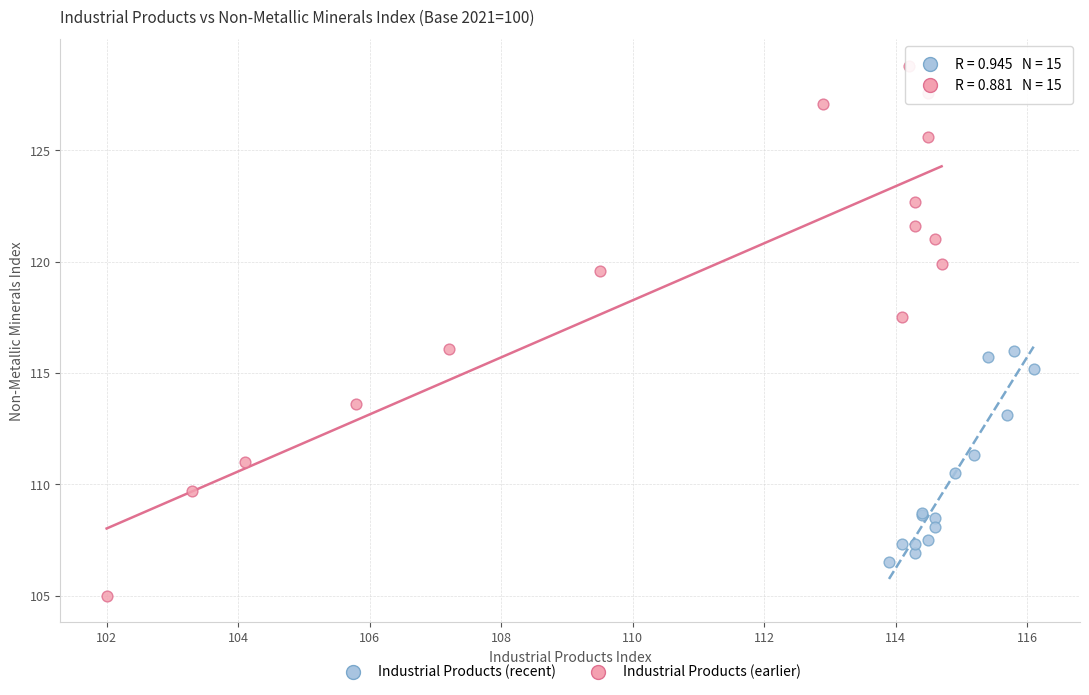

Which series has the largest Y range (max minus min)?

Industrial Products (earlier)